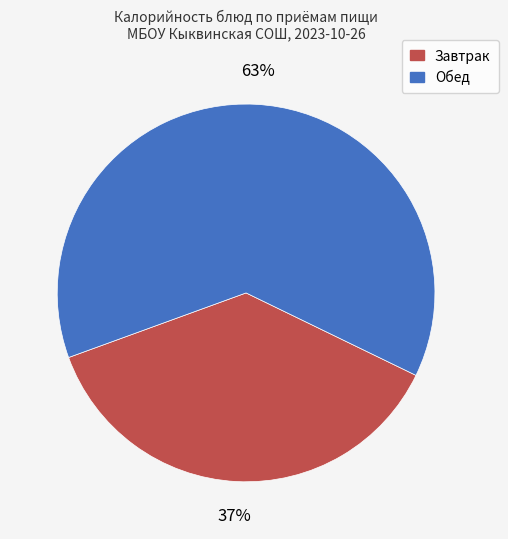

Is there a majority slice in this chart?

Yes